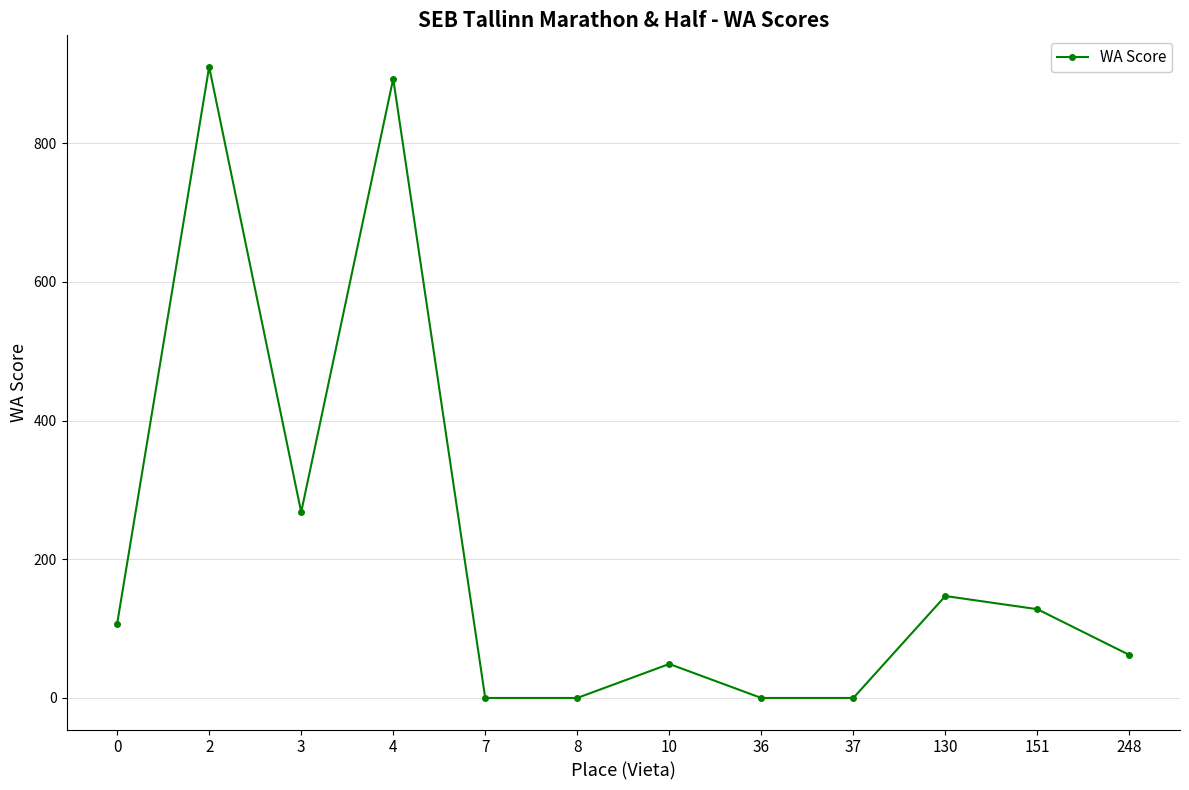

Reading left to right, list all the values displayed in this chart.

0=107	2=910	3=268	4=893	7=0	8=0	10=49	36=0	37=0	130=147	151=128	248=62